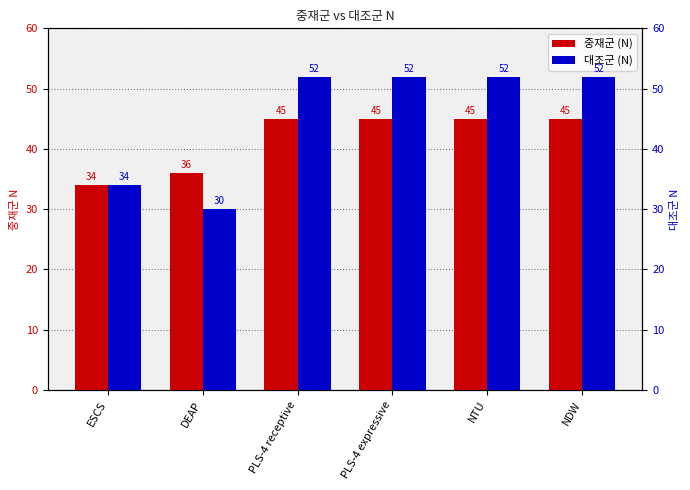

Rank the categories by 대조군 (N) value from lowest to highest.

DEAP, ESCS, PLS-4 receptive, PLS-4 expressive, NTU, NDW